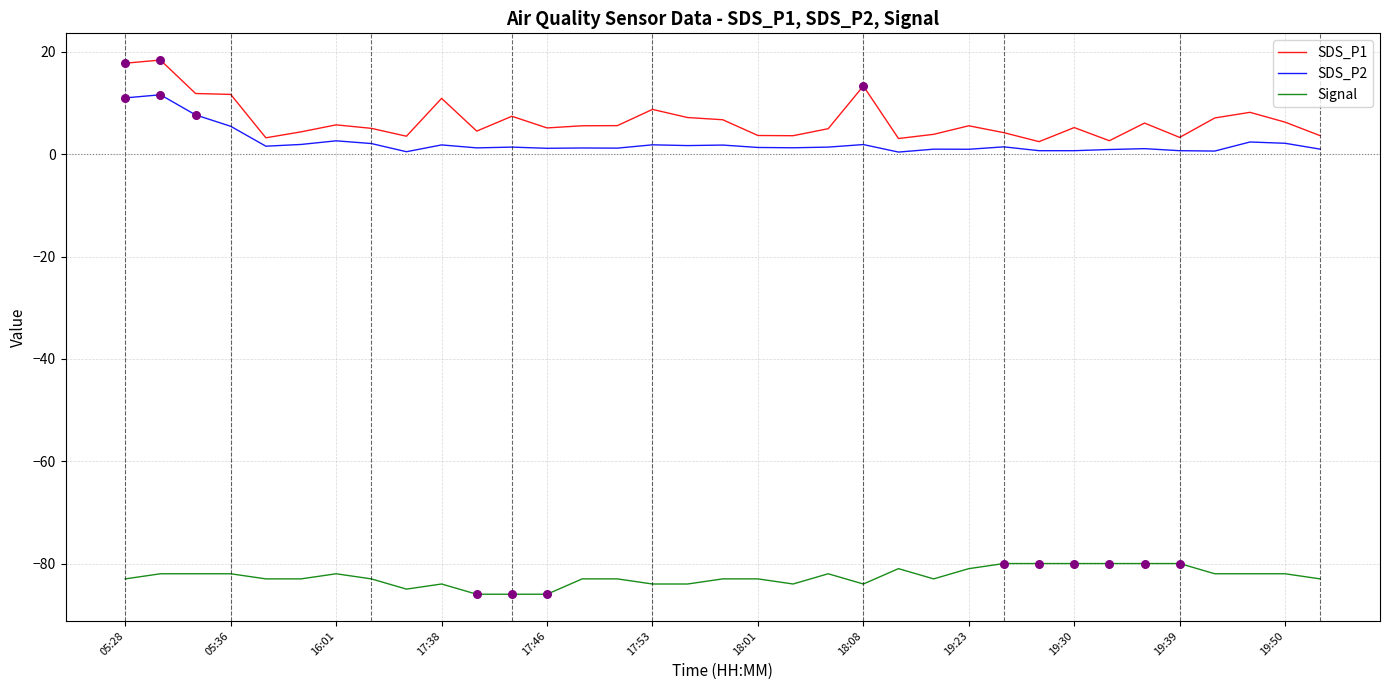

Which series has the largest total across all categories?

SDS_P1